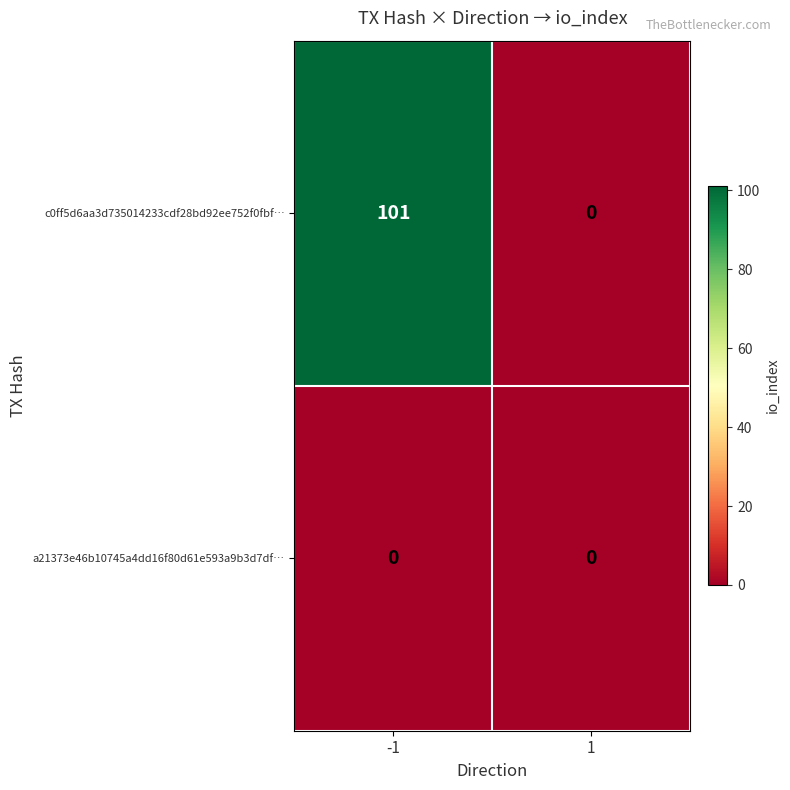

What is the difference between the highest and lowest values at -1?

101